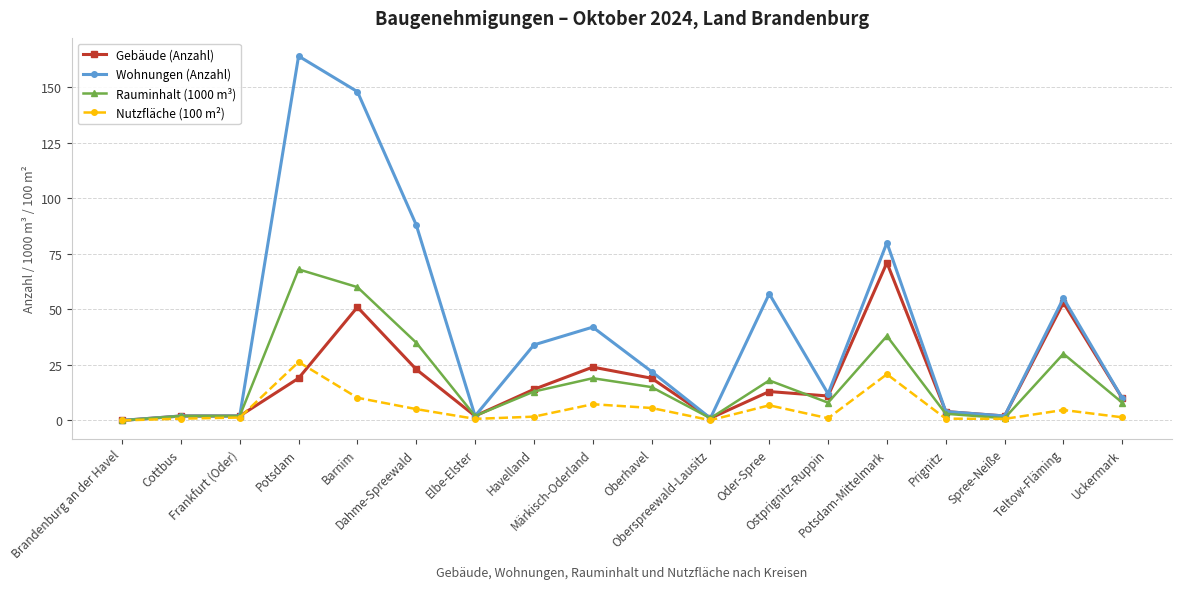

How many positive values does the Gebäude (Anzahl) series have?

17